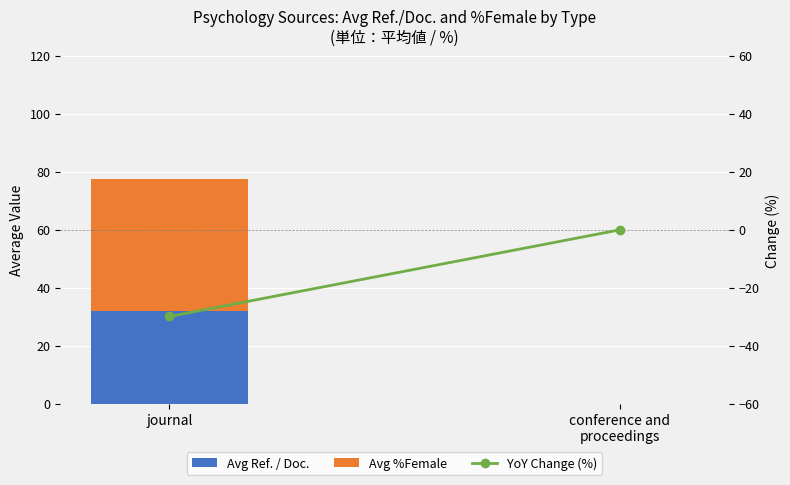

What position from the right is conference and
proceedings?

1